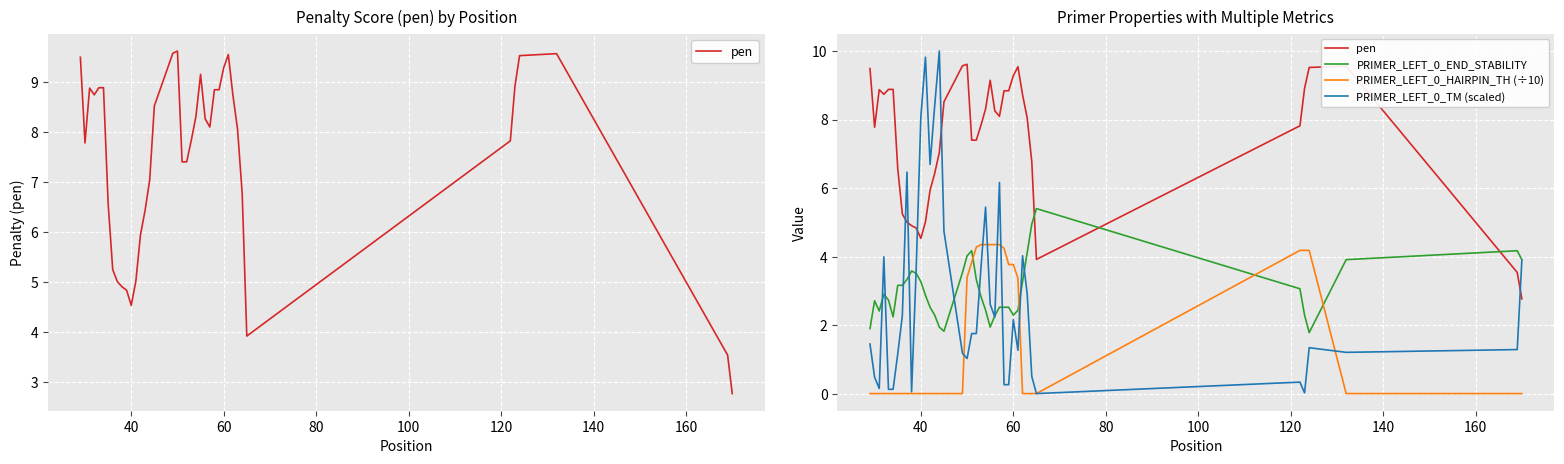

How many distinct data groups are displayed?

4